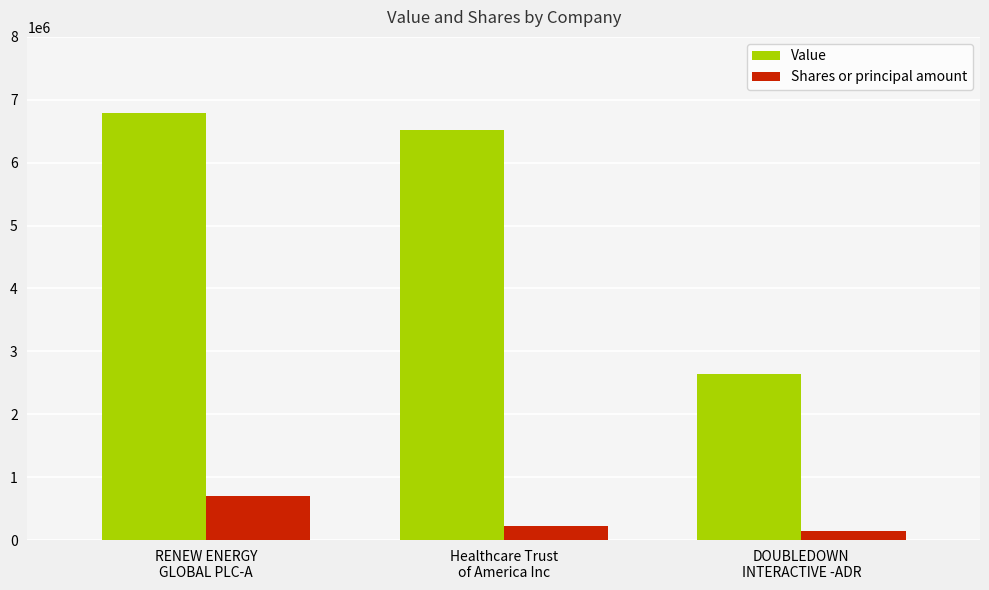

What is the value of the Shares or principal amount bar at the 2nd from the left?

219729